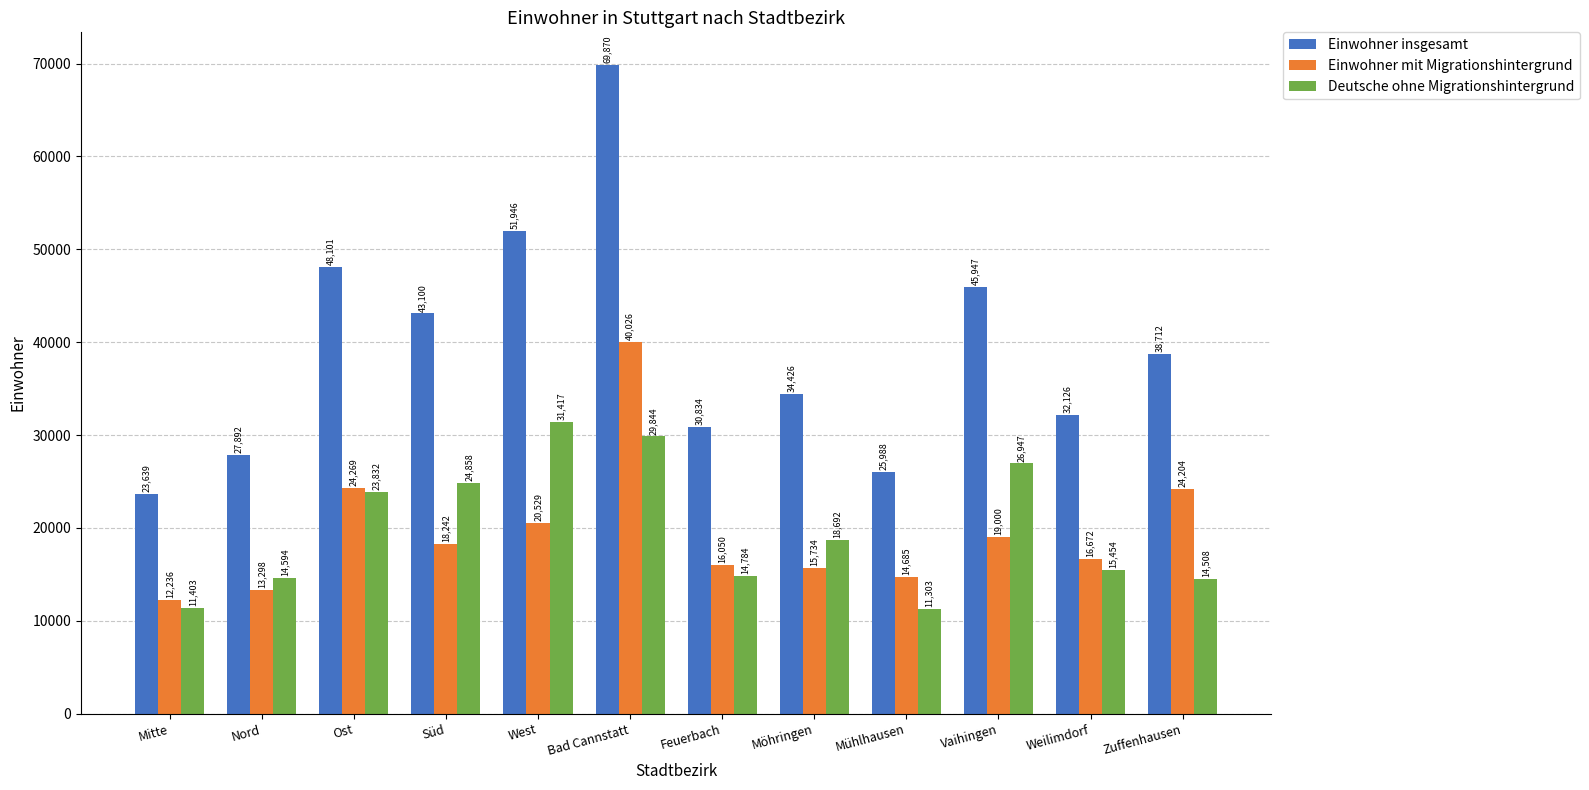

Which label corresponds to the smallest value in the chart?

Mühlhausen